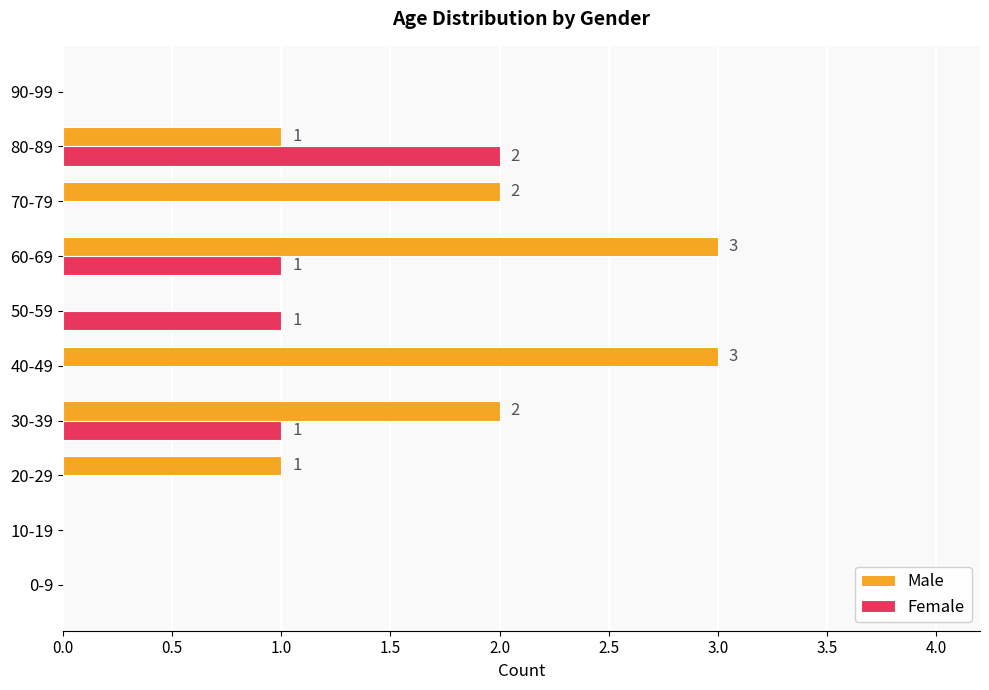

What is the sum of all Male values?

12